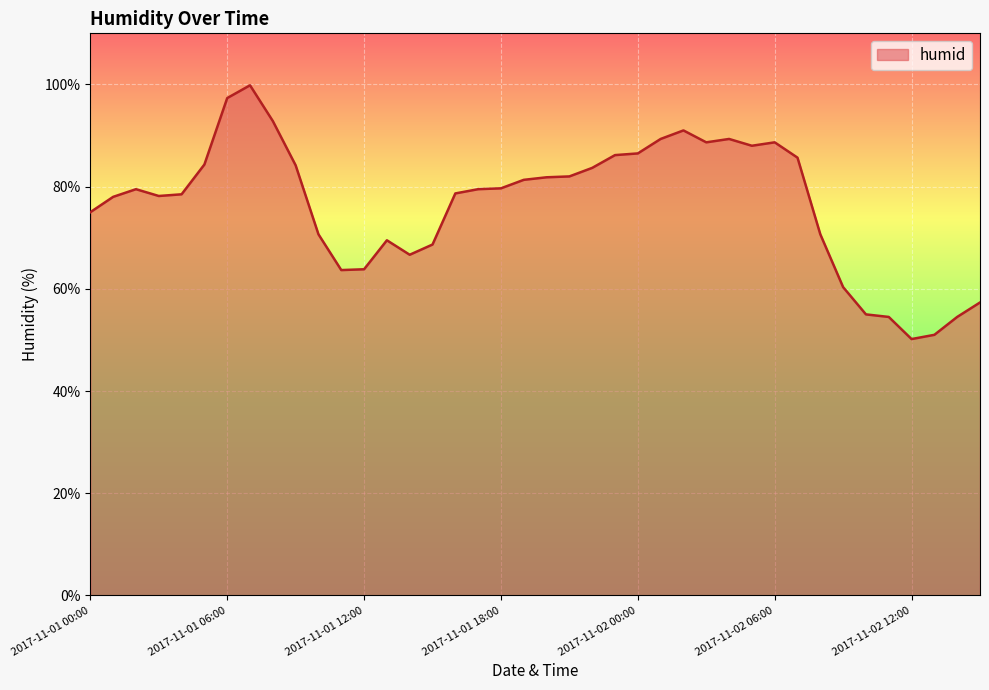

How many lines are shown in the chart?

1